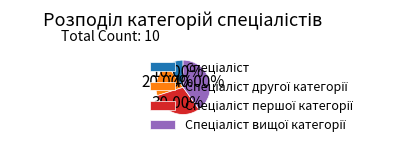

How many slices are in this pie chart?

4